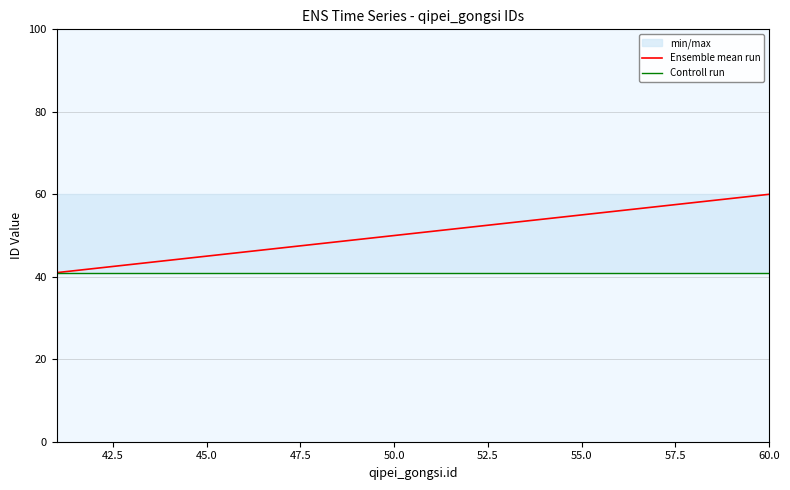

Reading left to right, transcribe all the data shown in this chart.

Ensemble mean run: 41	42	43	44	45	46	47	48	49	50	51	52	53	54	55	56	57	58	59	60
Controll run: 41	41	41	41	41	41	41	41	41	41	41	41	41	41	41	41	41	41	41	41